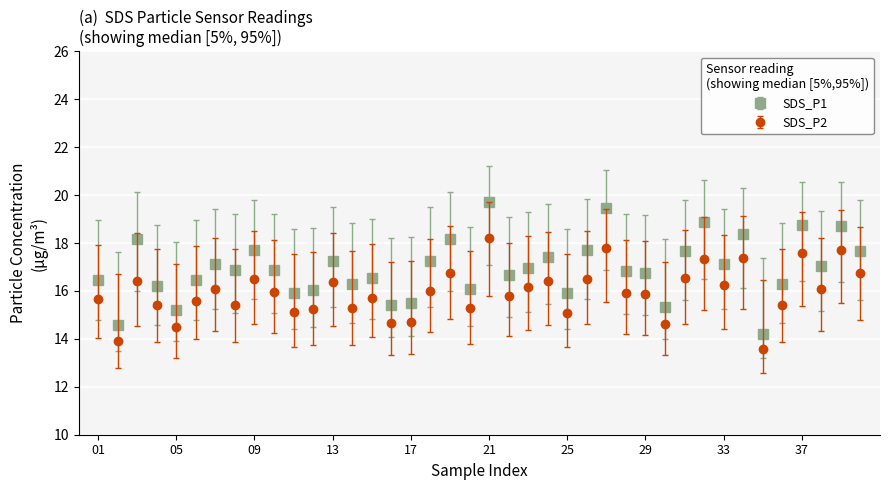

What are all the series names shown in the legend?

SDS_P1, SDS_P2